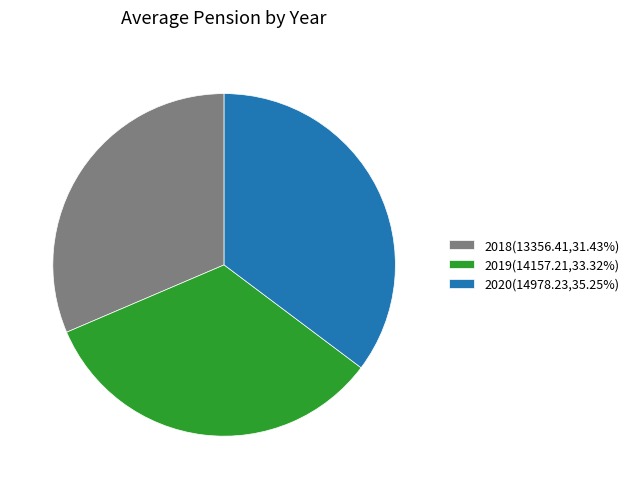

Combined, do 2018 and 2019 account for over 50%?

Yes